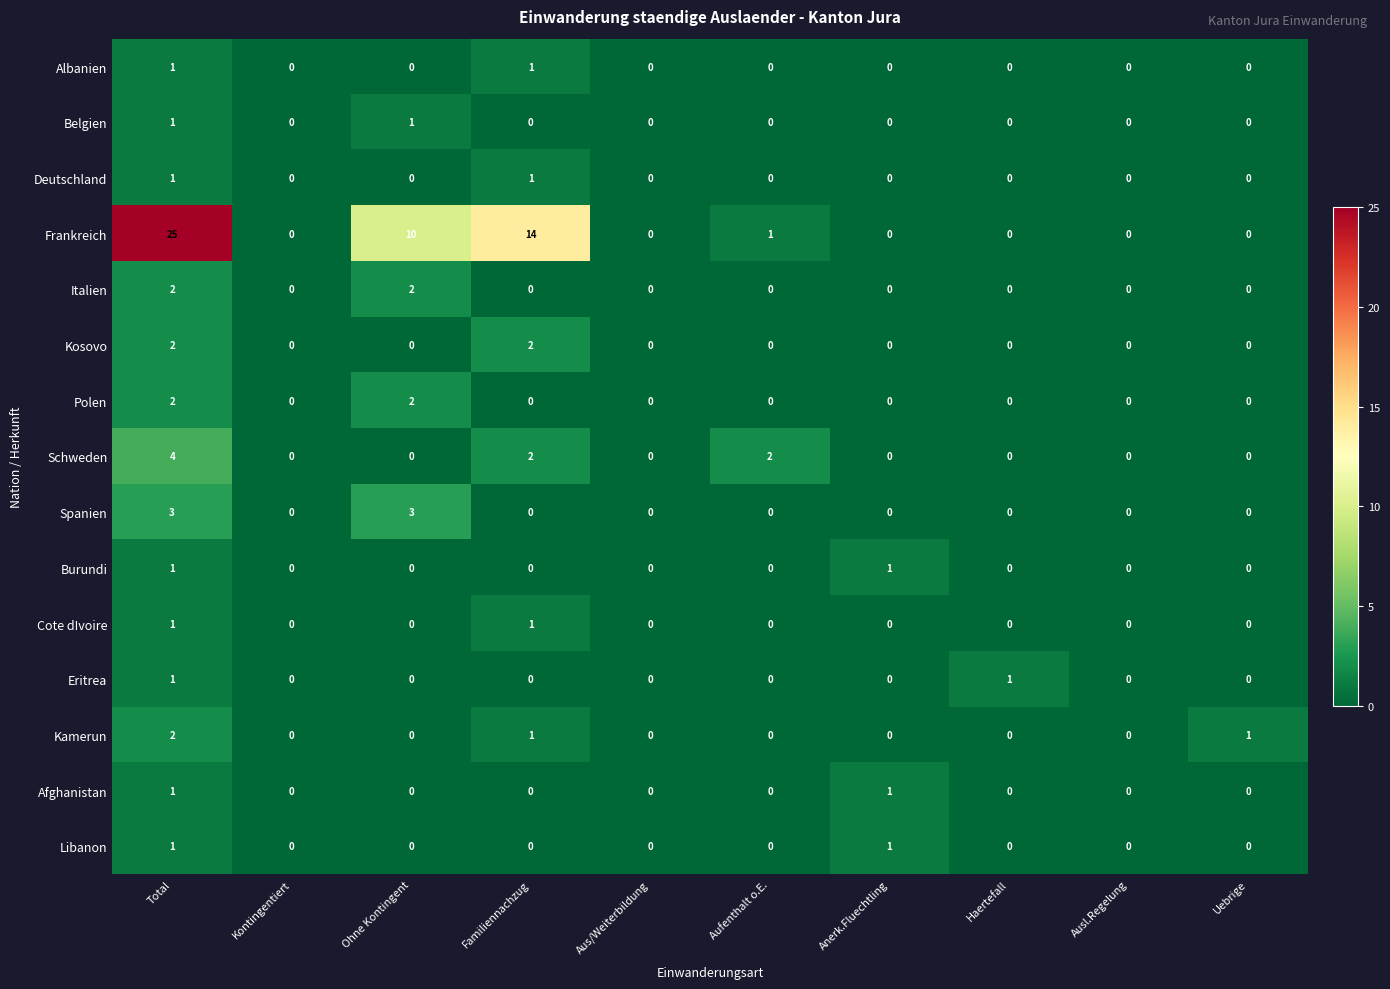

What is the spread (max minus min) of values at Total?

24